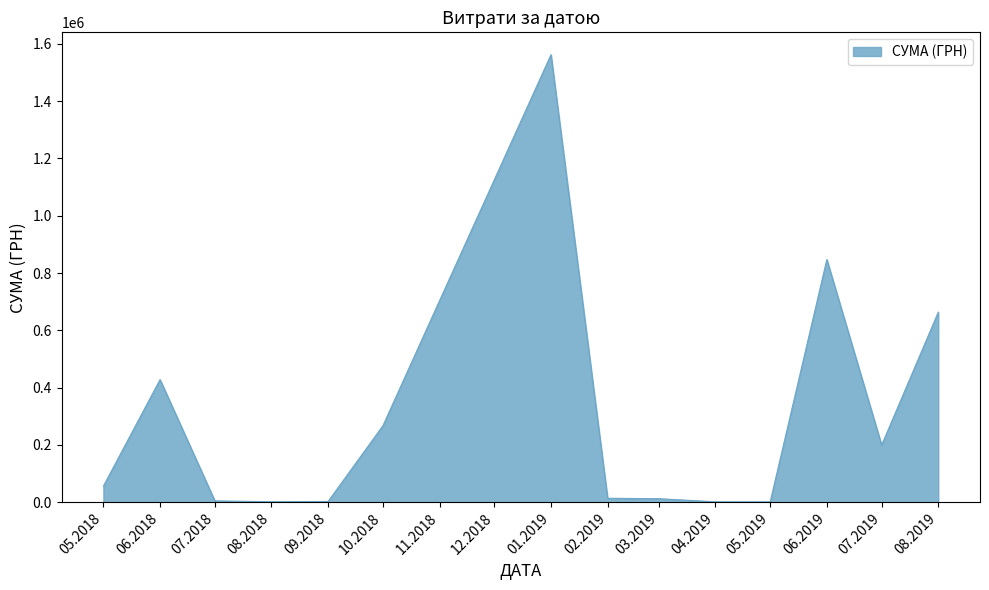

What is the difference between the maximum and minimum values?

1560962.3